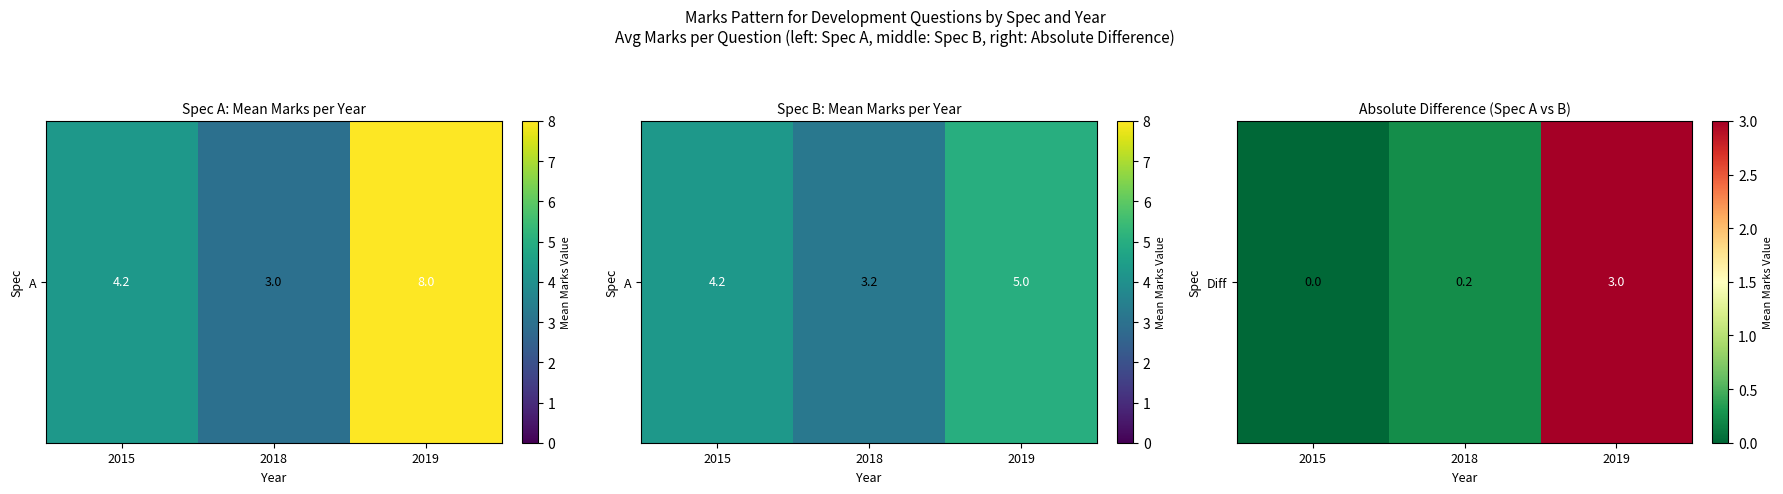

At which category does the chart reach its minimum across all series?

2015